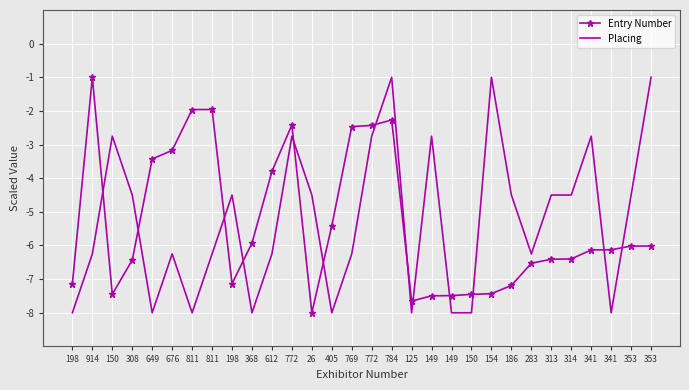

True or false: Entry Number has a value of -5.9 at 368.

True